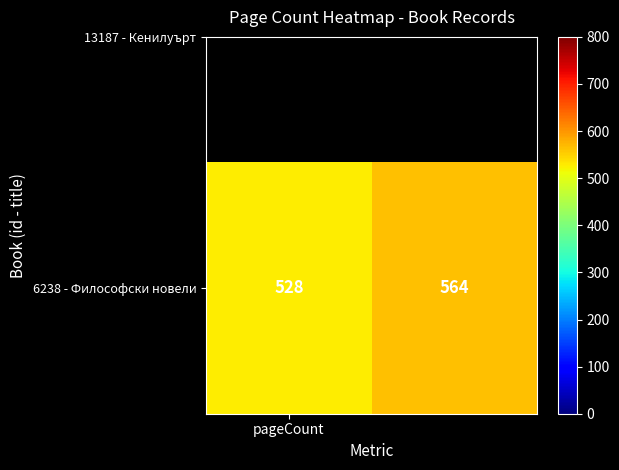

Reading left to right, transcribe all the data shown in this chart.

528	564